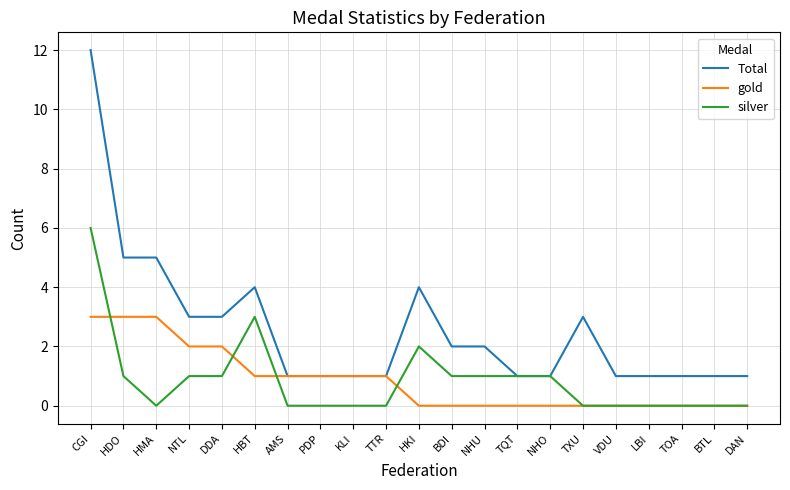

What is the average value of the gold series?

1